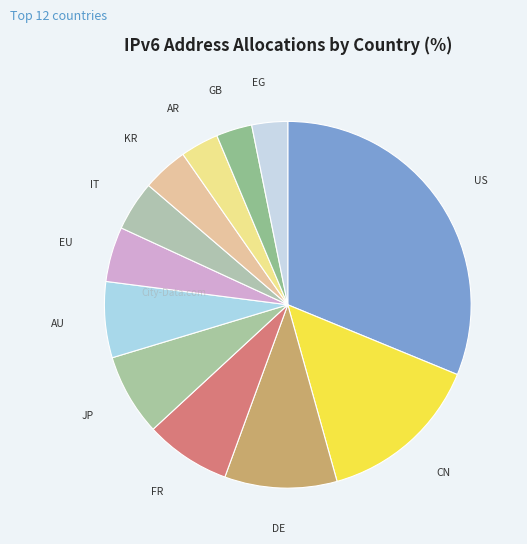

True or false: AR accounts for 3% of the total.

True